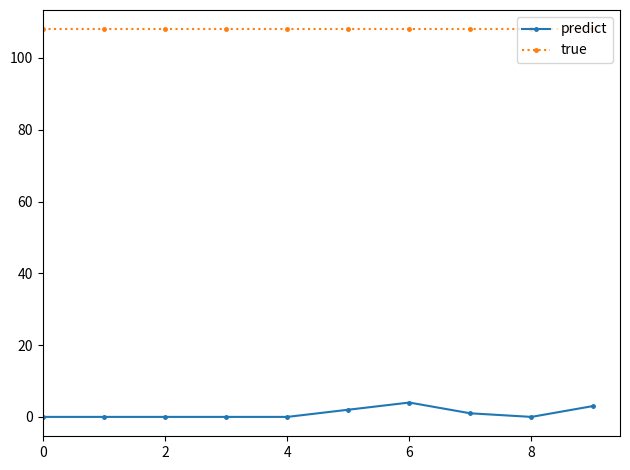

True or false: predict and true intersect in this chart.

False